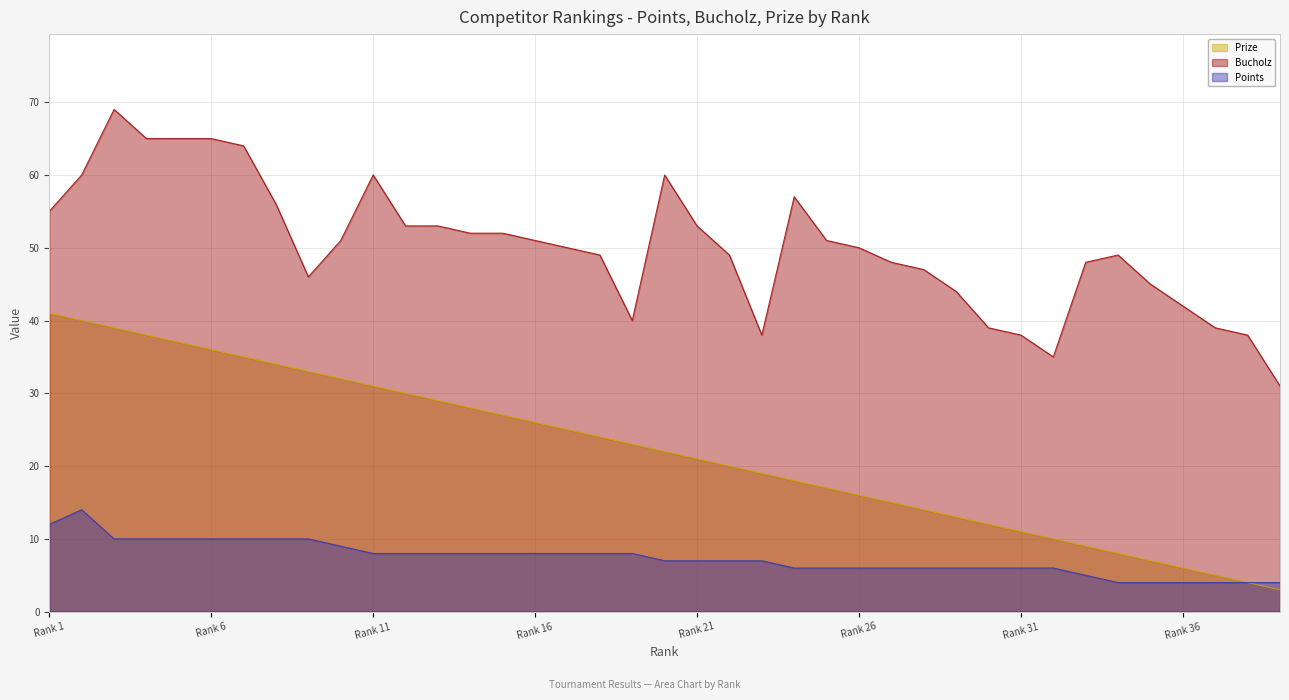

True or false: Prize and Bucholz intersect in this chart.

False